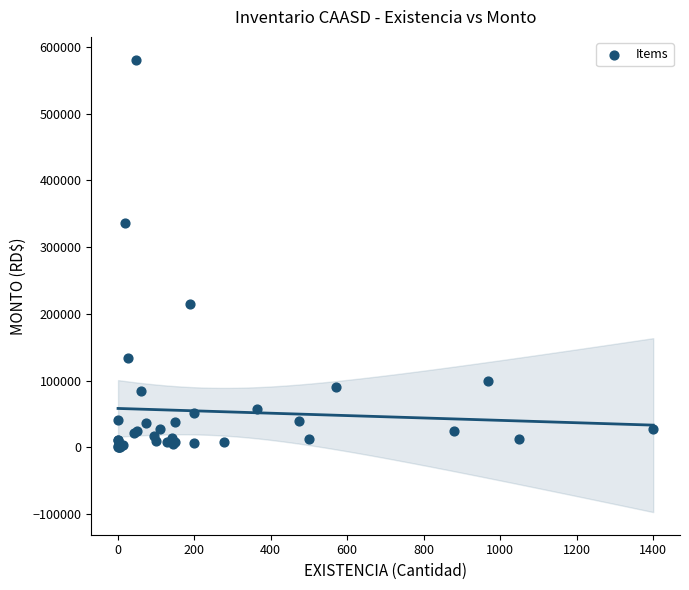

What Y value in the scatter plot is closest to 290568?

336300.0